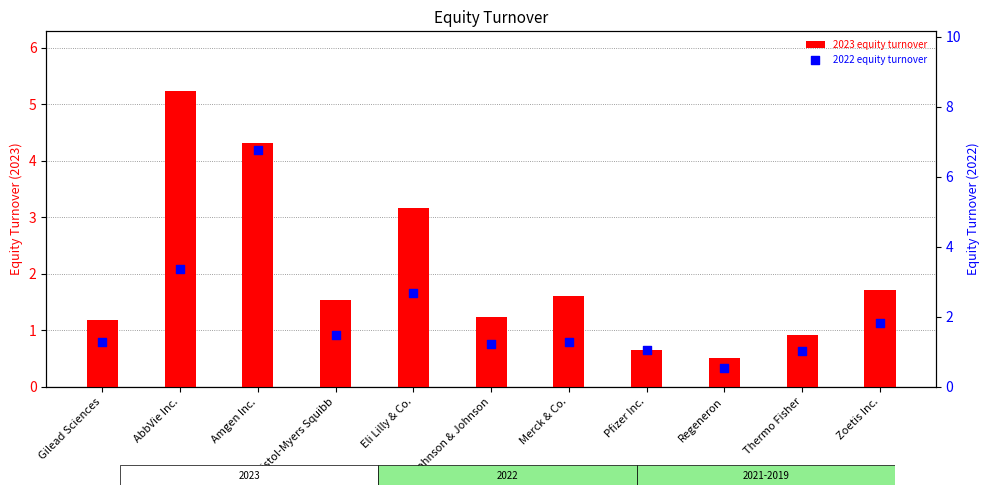

Which series has the largest total across all categories?

2022 equity turnover